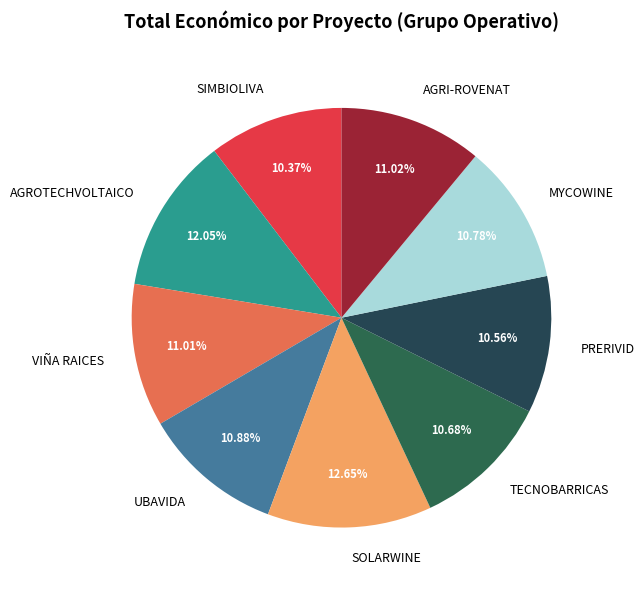

What is the largest slice in the pie chart?

SOLARWINE